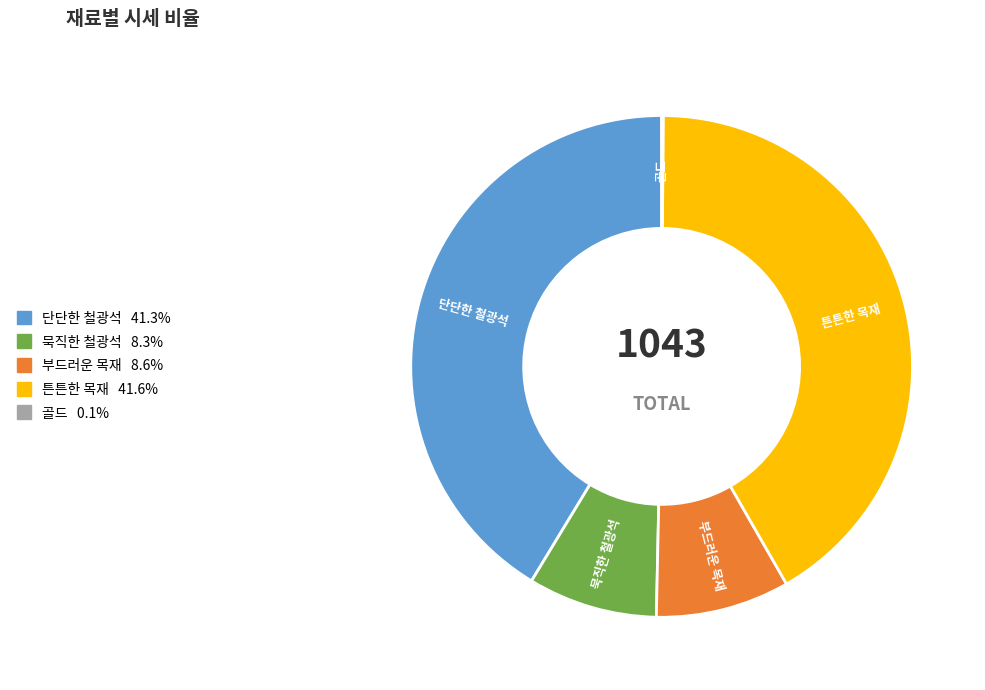

Is the sum of 튼튼한 목재 and 단단한 철광석 greater than half?

Yes